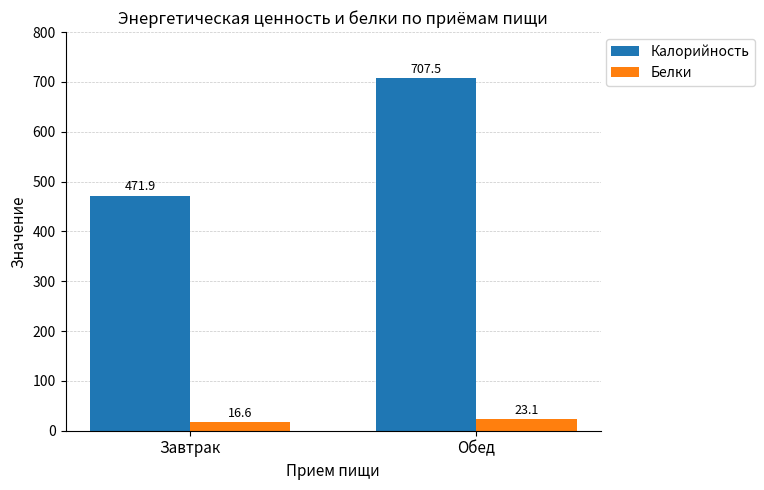

Which category has the highest value across all series?

Обед